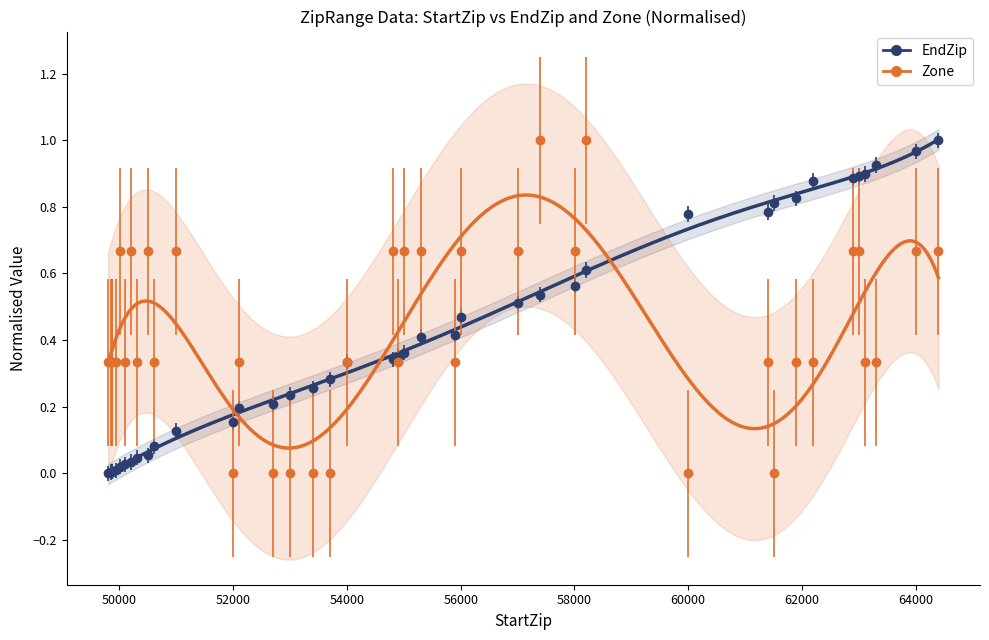

How many lines are shown in the chart?

2